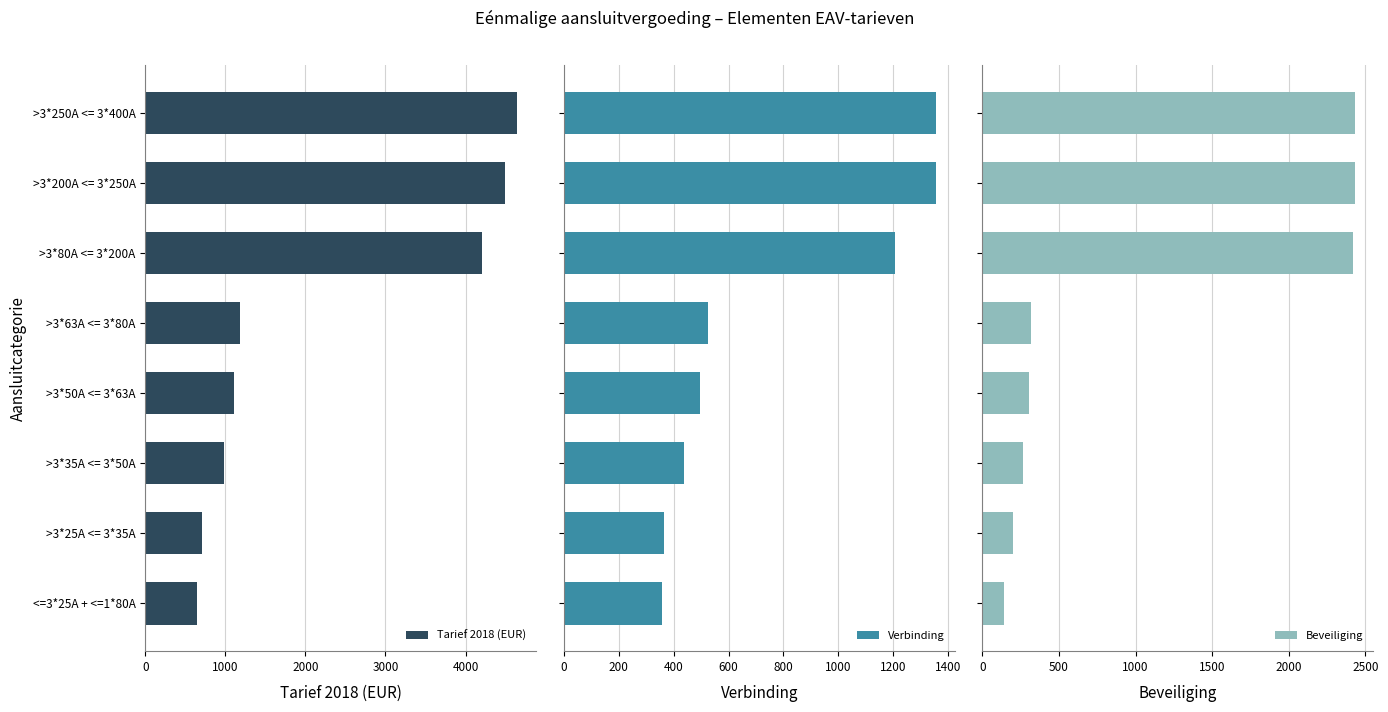

What is the highest value of the Tarief 2018 (EUR) series?

4648.5